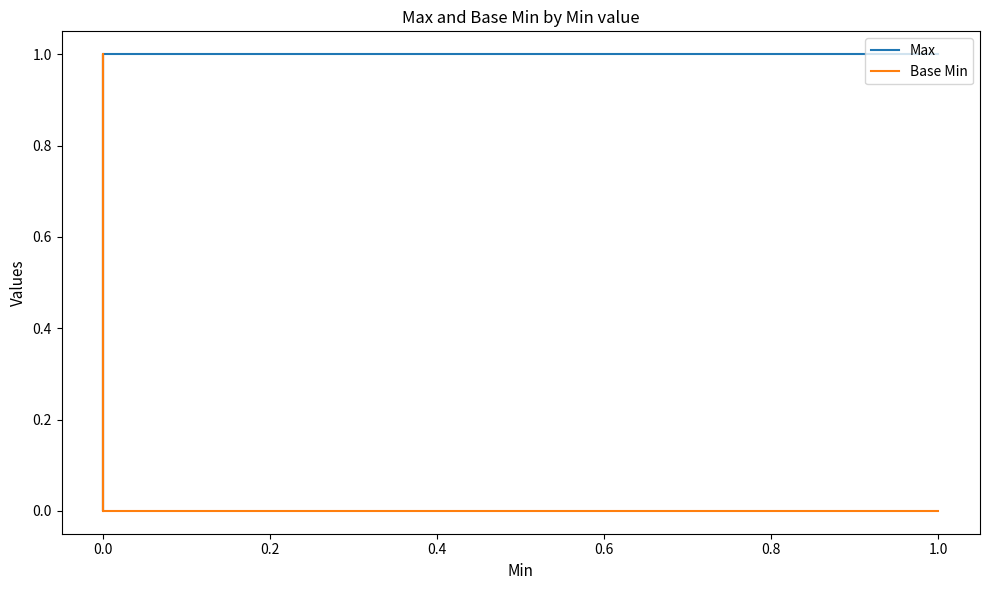

True or false: Max has a value of 1 at 0.0.

True